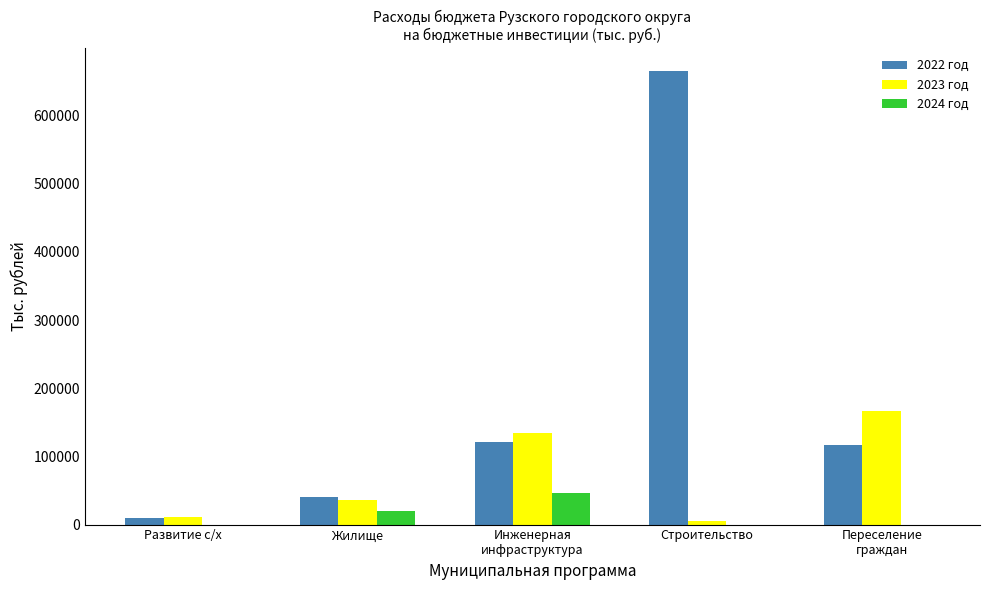

What is the approximate value of 2022 год at Инженерная
инфраструктура?

121165.7